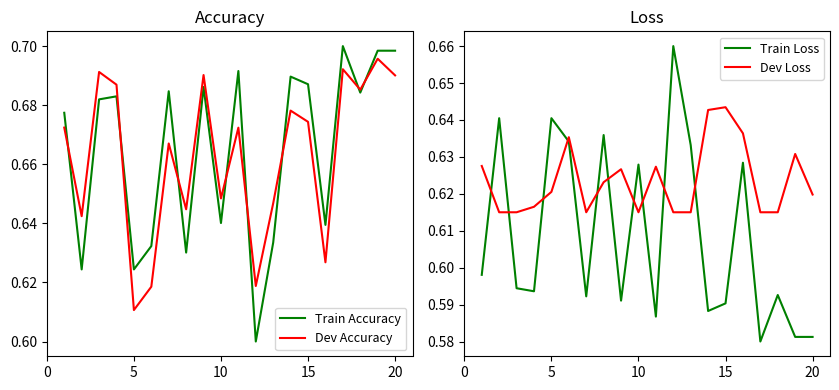

Count the Train Loss values in the range 0 to 1.

20